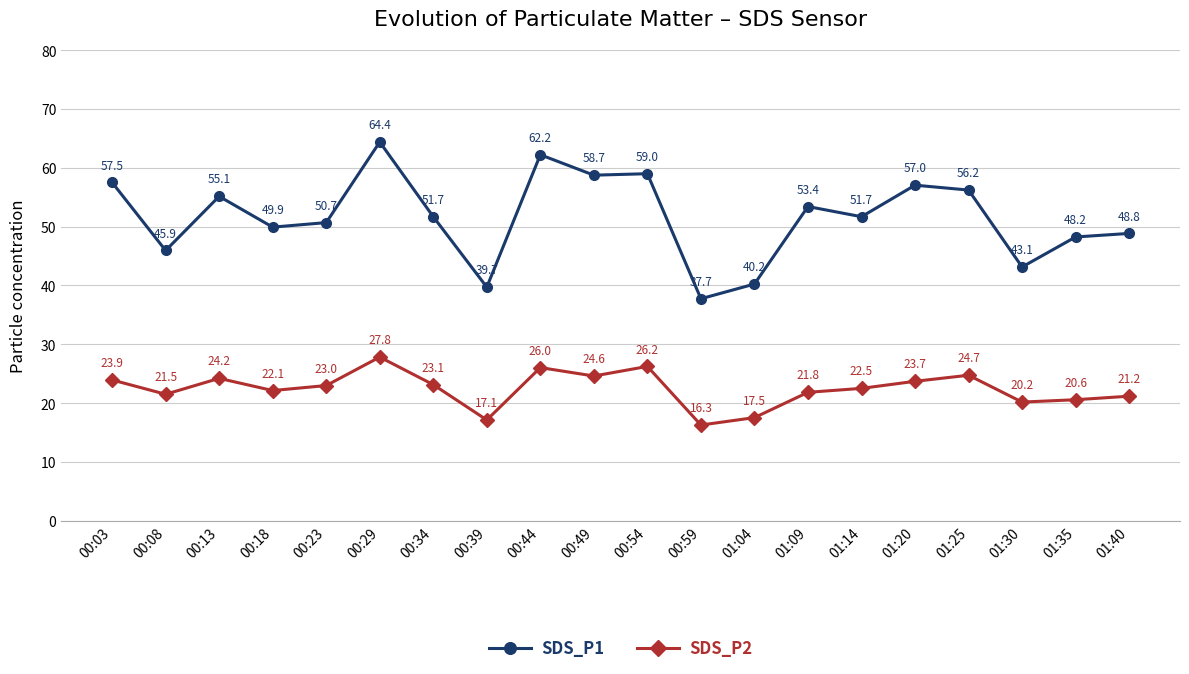

Which series has the widest spread of values?

SDS_P1